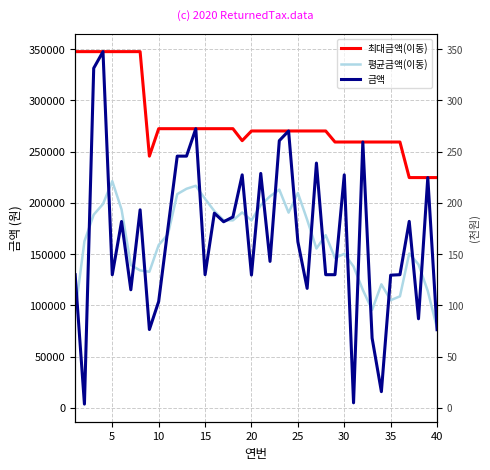

What is the minimum value for 최대금액(이동)?

224640